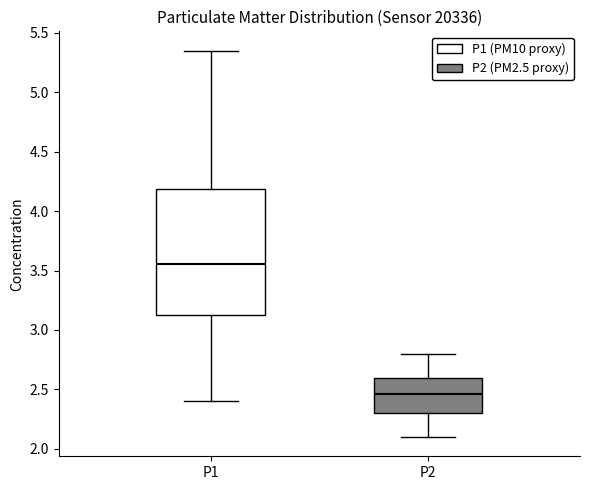

Reading left to right, read every box against the y-axis: the position of its median line, the range the box covers, and the ends of its whiskers. The values are not printed on the chart, so give them approximately, as read against the axis.

P1: median 3.55, box 3.10 to 4.20, whiskers 2.40 to 5.35
P2: median 2.45, box 2.30 to 2.60, whiskers 2.10 to 2.80